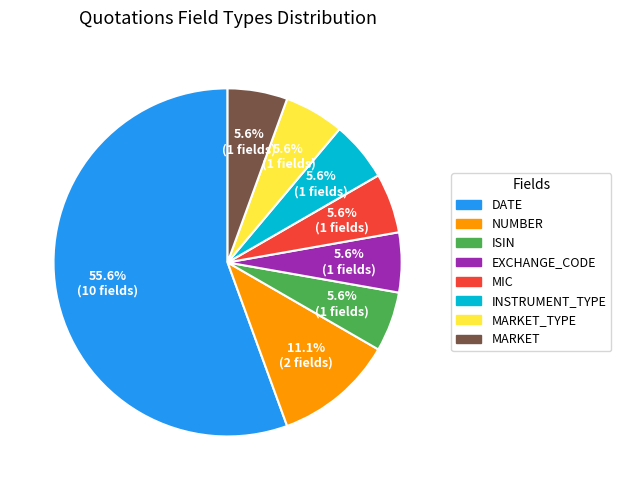

Is there any slice that represents more than half of the pie?

Yes